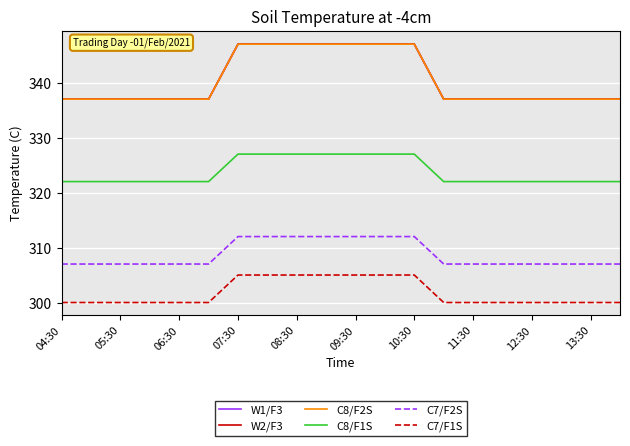

True or false: C8/F1S and C7/F1S cross at least once.

False